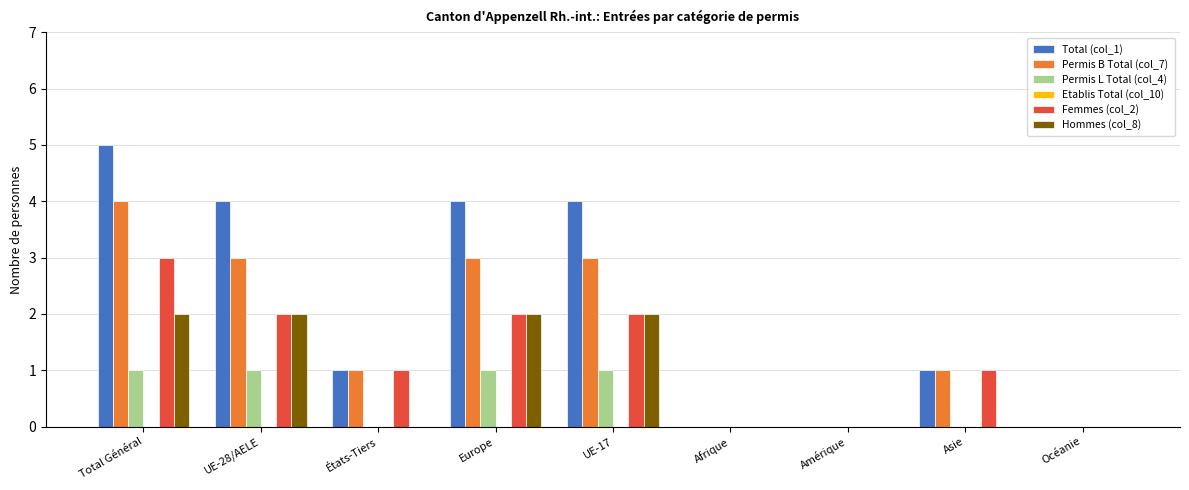

What is the sum of all Hommes (col_8) values?

8